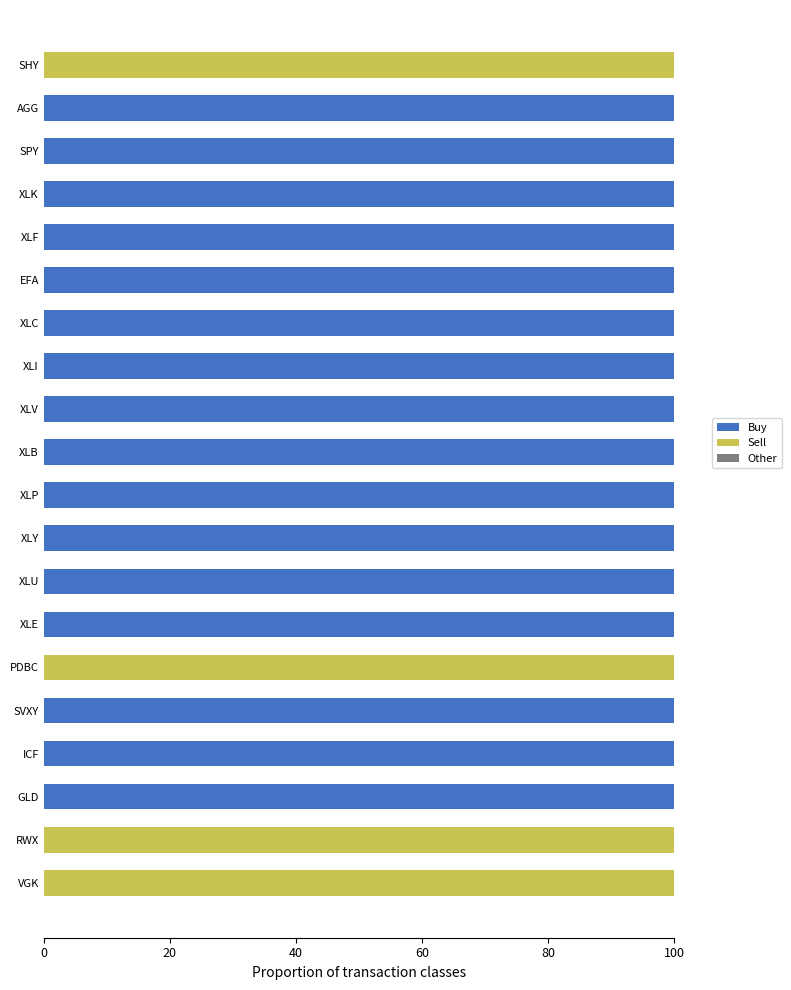

What is the total value across all series at XLV?

100